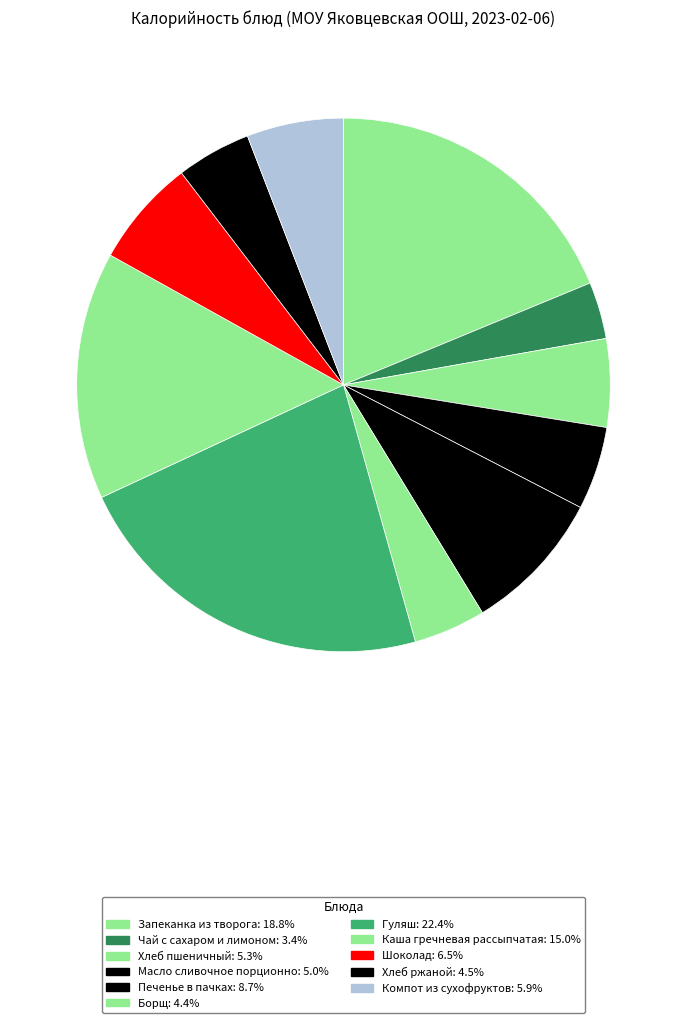

To the nearest percent, what is the combined percentage of Компот из сухофруктов and Гуляш?

28%